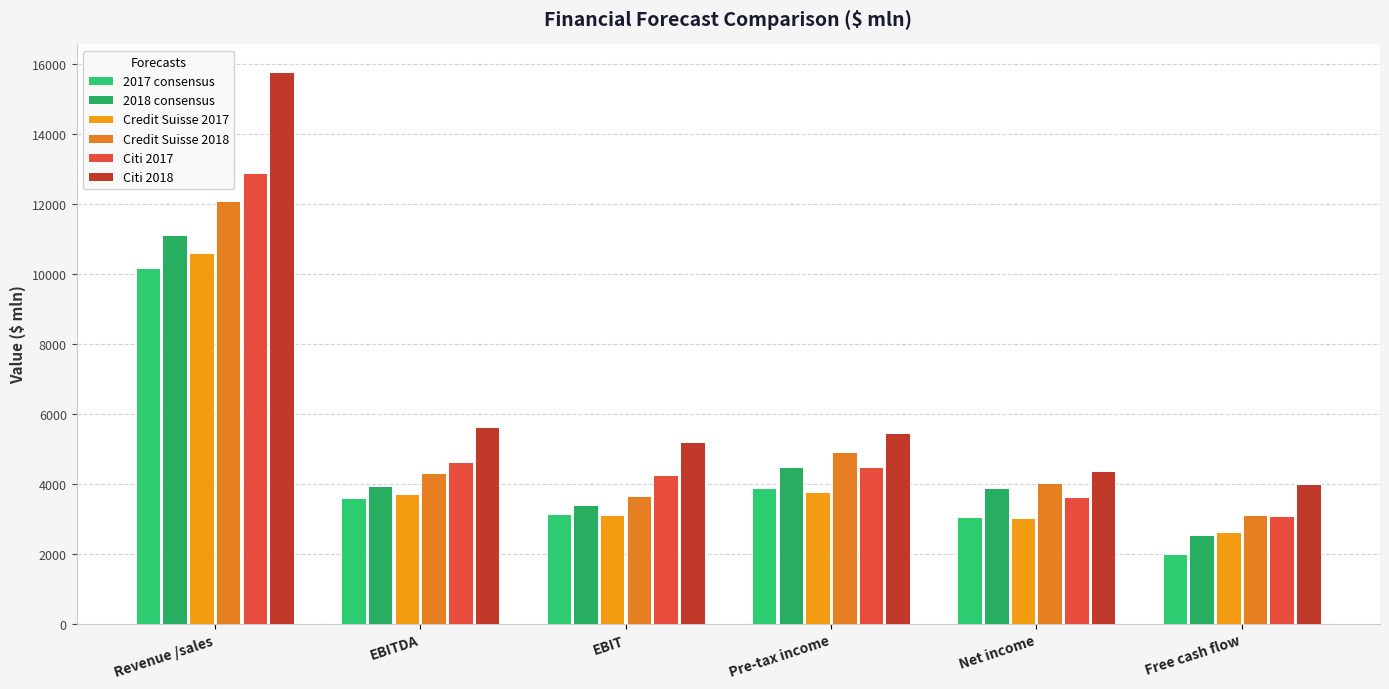

Which series has the largest total across all categories?

Citi 2018